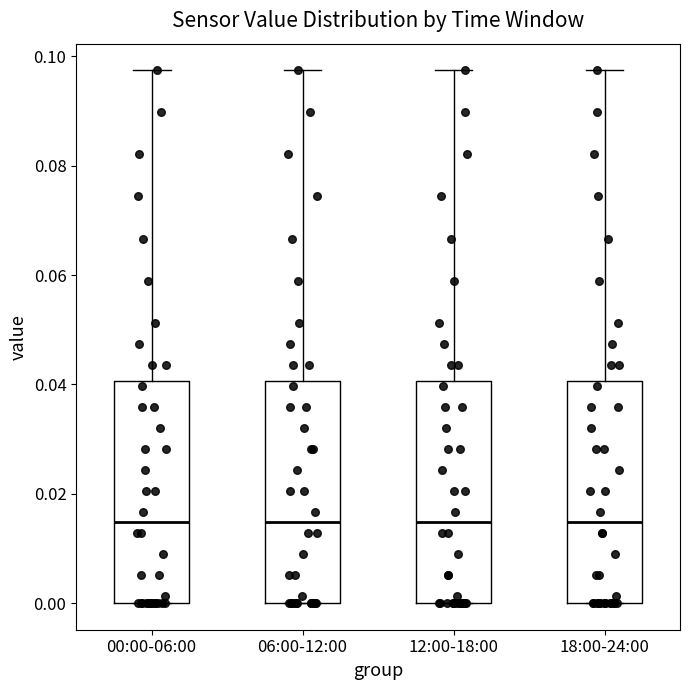

Reading left to right, read every box against the y-axis: the position of its median line, the range the box covers, and the ends of its whiskers. The values are not printed on the chart, so give them approximately, as read against the axis.

00:00-06:00: median 0.014, box 0.000 to 0.040, whiskers 0.000 to 0.098
06:00-12:00: median 0.014, box 0.000 to 0.040, whiskers 0.000 to 0.098
12:00-18:00: median 0.014, box 0.000 to 0.040, whiskers 0.000 to 0.098
18:00-24:00: median 0.014, box 0.000 to 0.040, whiskers 0.000 to 0.098